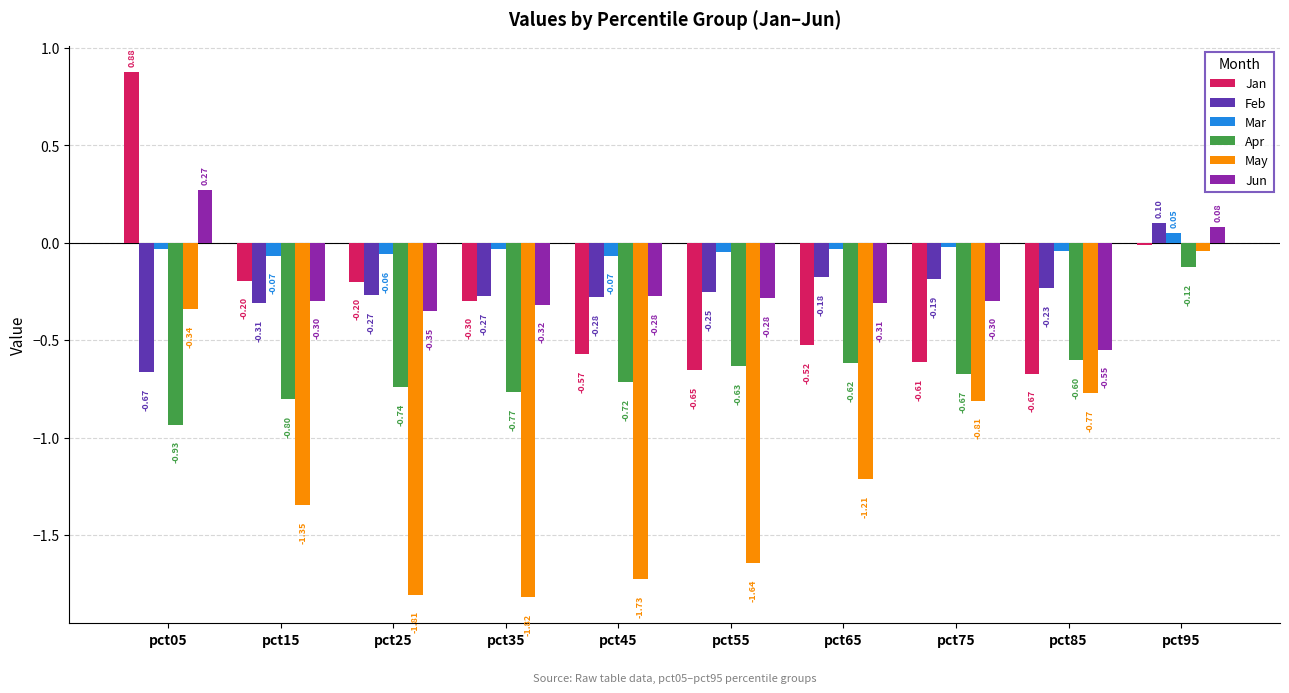

At pct95, list the series in order from largest to smallest.

Feb, Jun, Mar, Jan, May, Apr